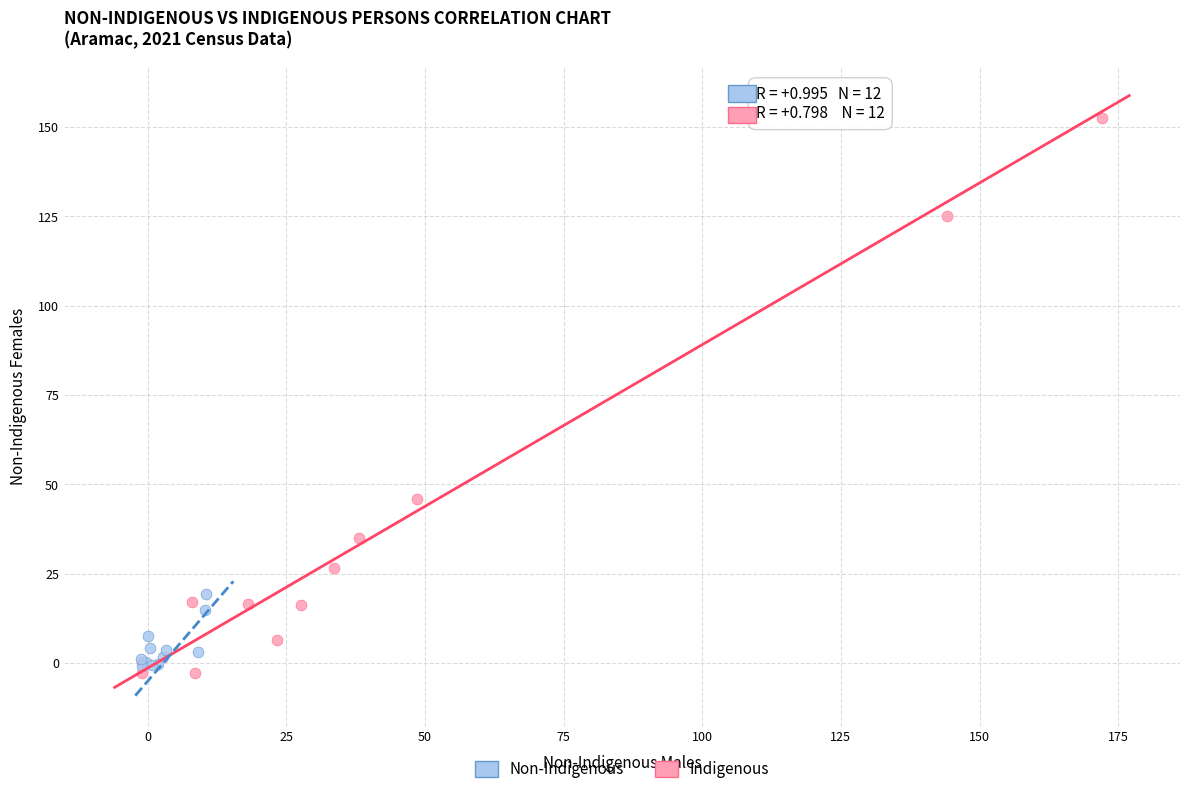

Which series contains the highest Y value?

Non-Indigenous